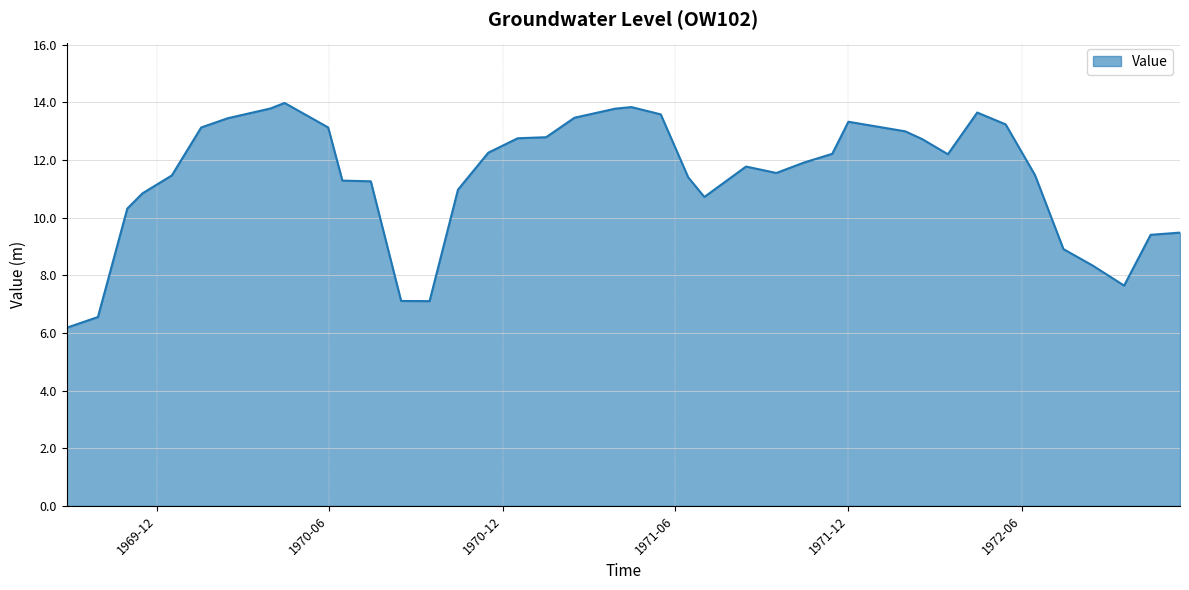

What is the difference between the maximum and minimum values?

7.8